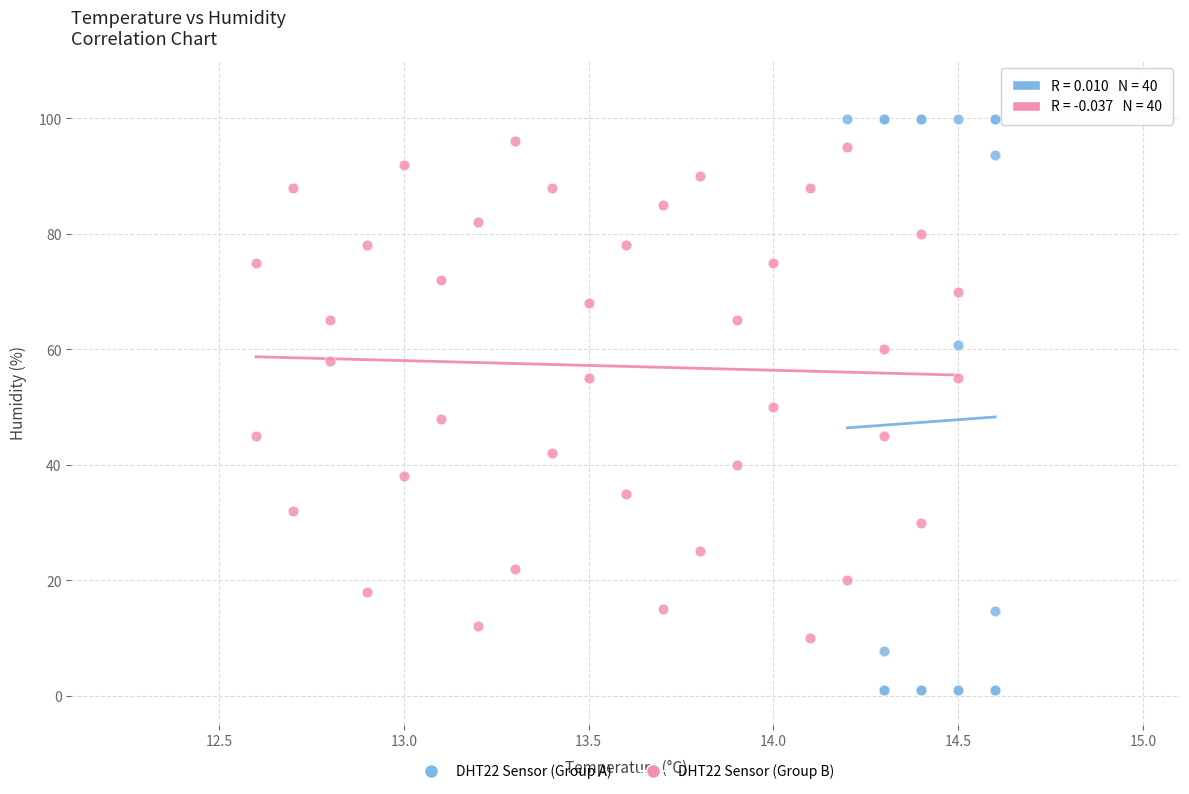

Which series contains the lowest Y value?

DHT22 Sensor (Group A)